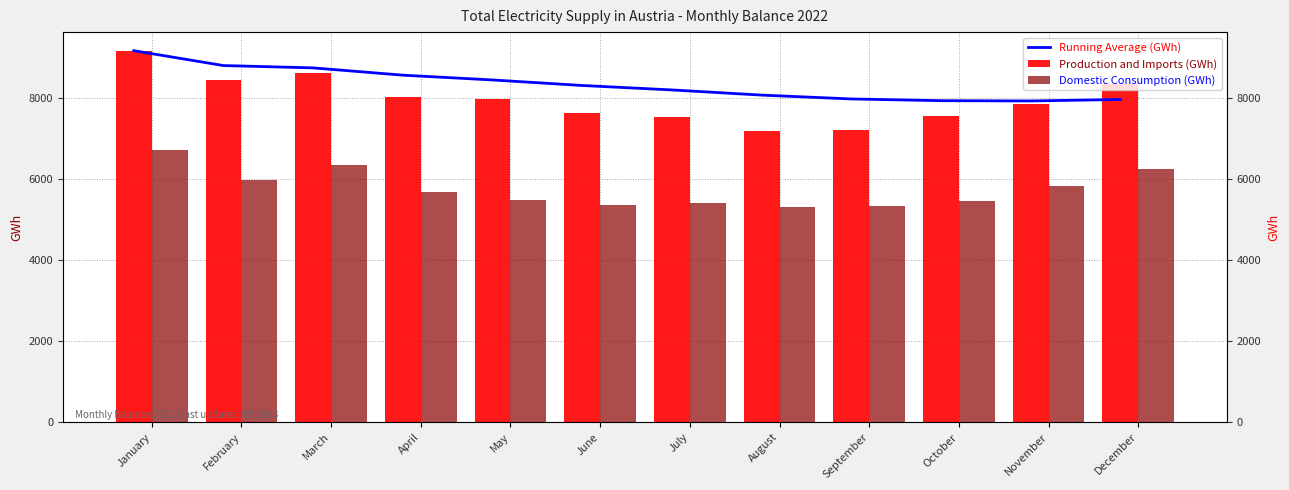

What is the average value of the Running Average (GWh) series?

8332.4